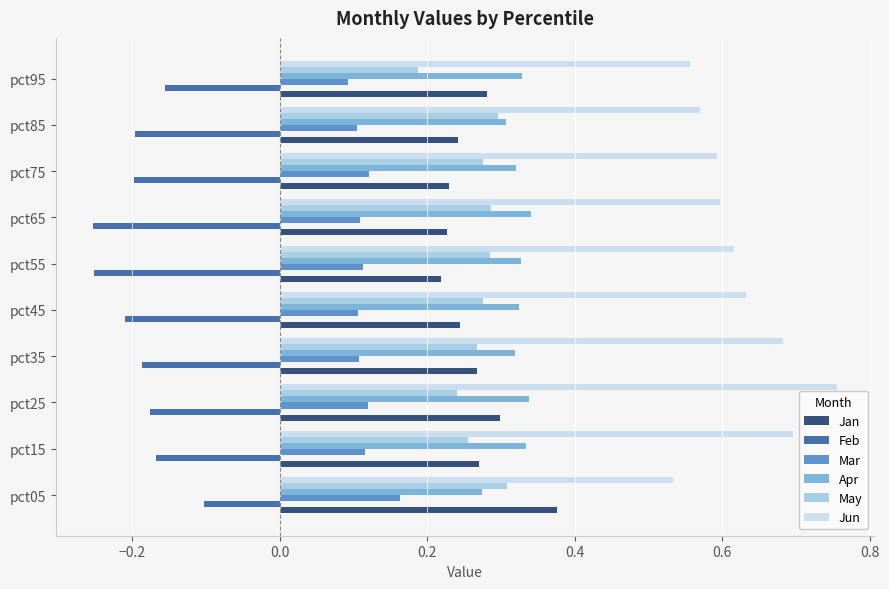

Count the number of data series in this chart.

6